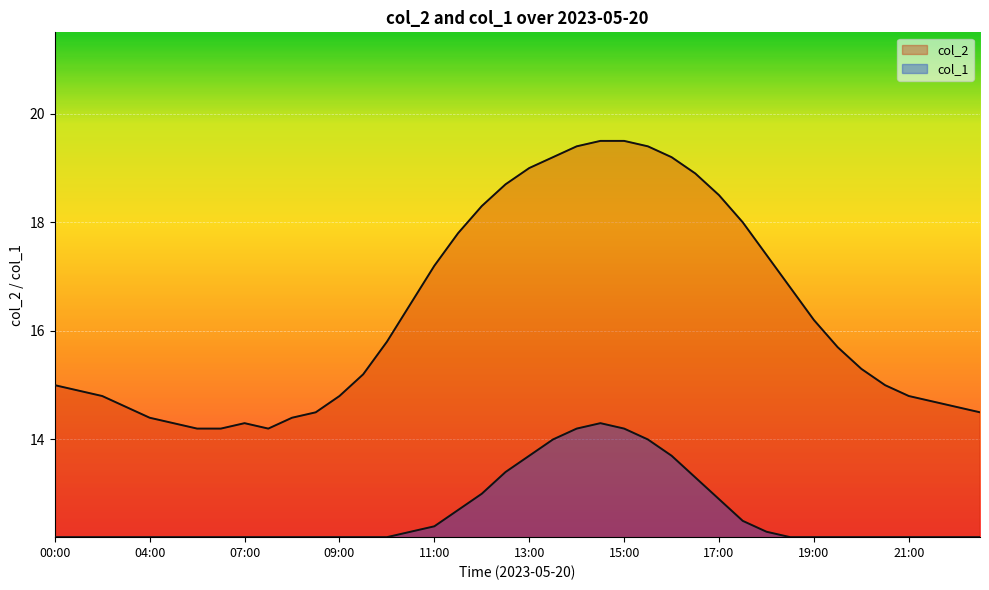

True or false: col_1 and col_2 intersect in this chart.

False